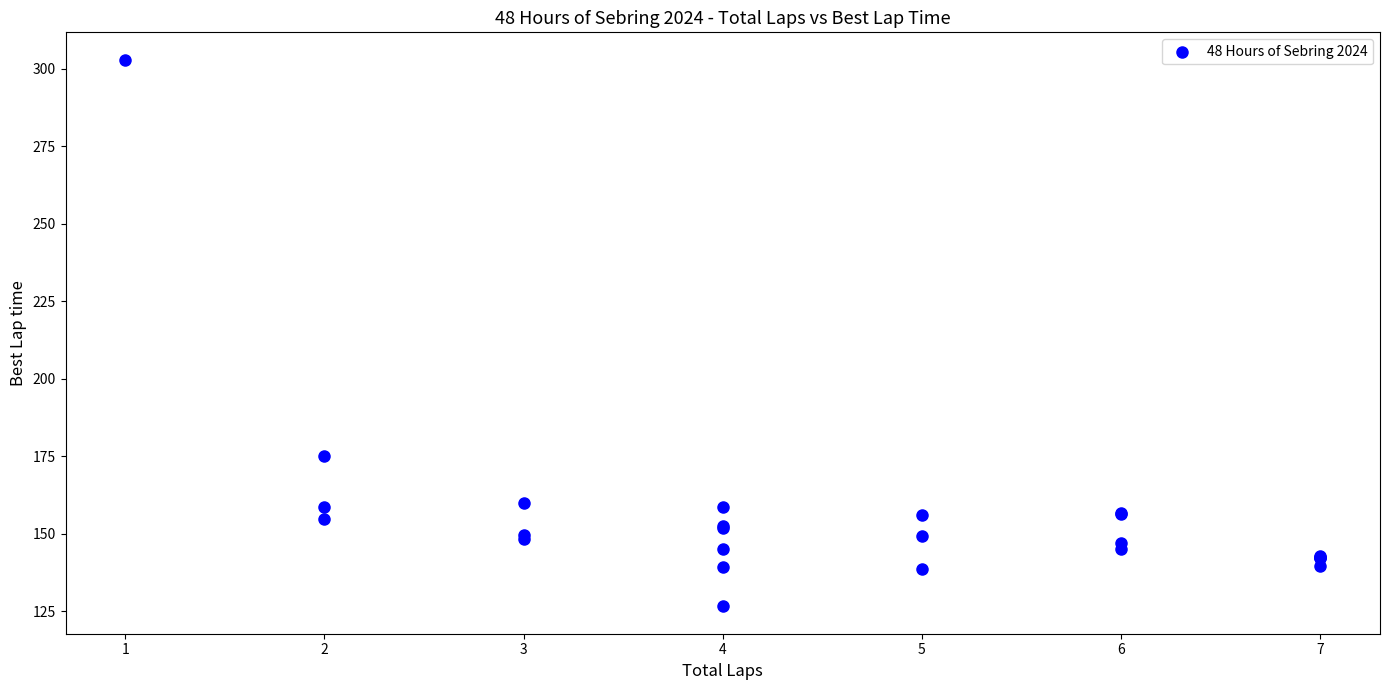

What Y value in the scatter plot is closest to 214?

175.1